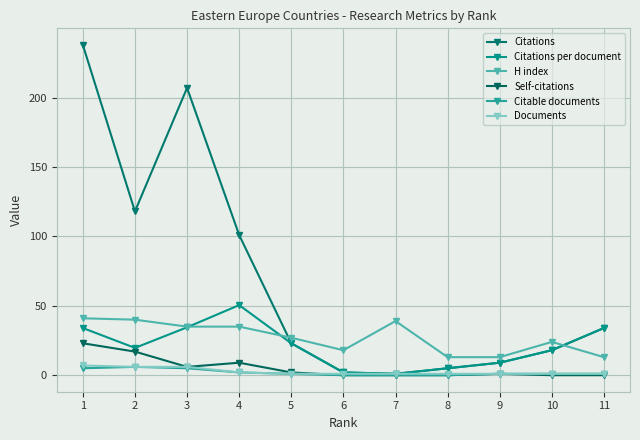

What is the difference between the second highest and second lowest values in the Documents series?

5.0